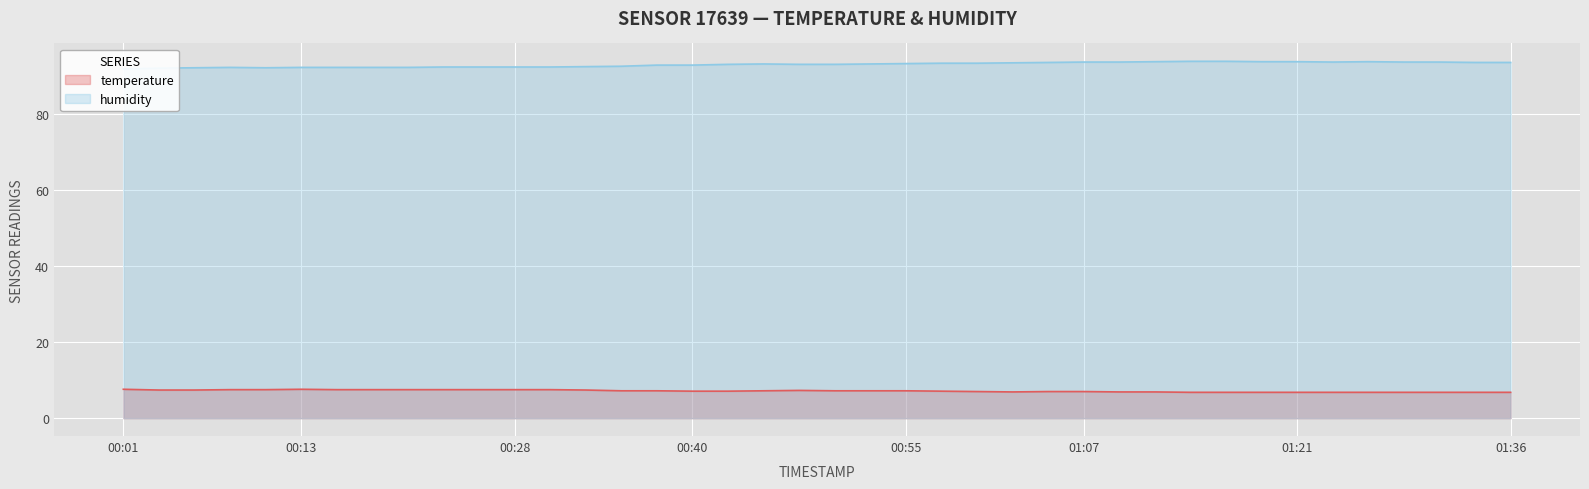

At which label does temperature reach its minimum?

2023-03-01T01:14:28